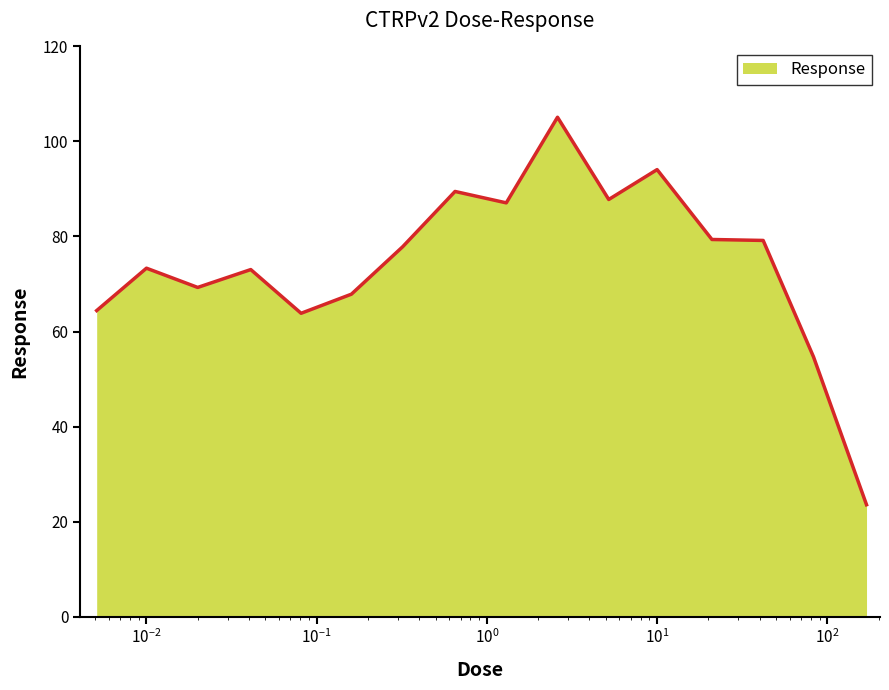

What is the minimum value shown in the chart?

23.5